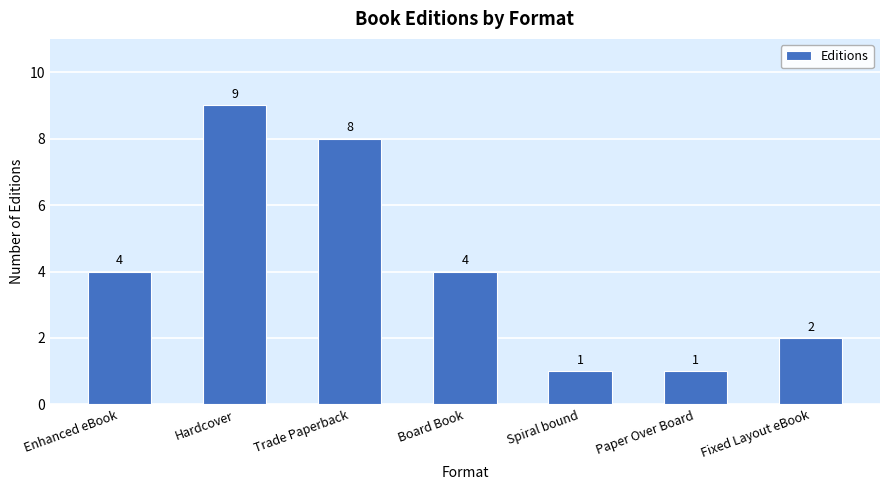

Is it true that the value at Trade Paperback is 8?

True